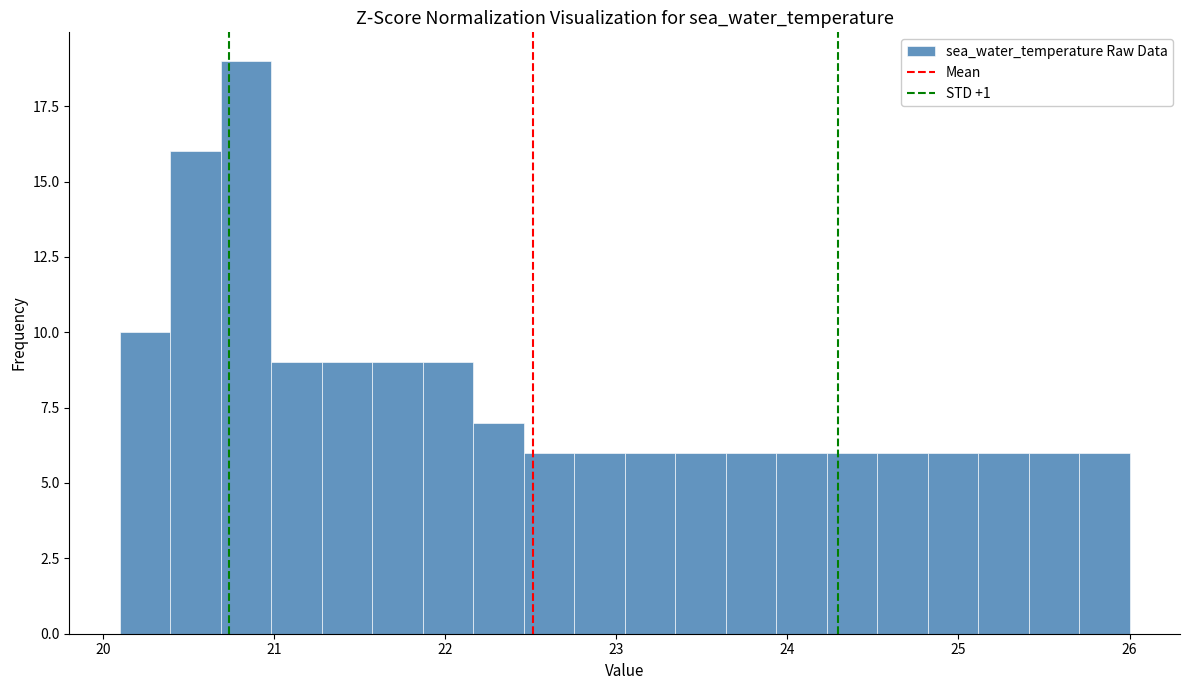

Around what value on the x-axis is the tallest bar? Give the approximate position of its centre, as read against the axis.

20.8